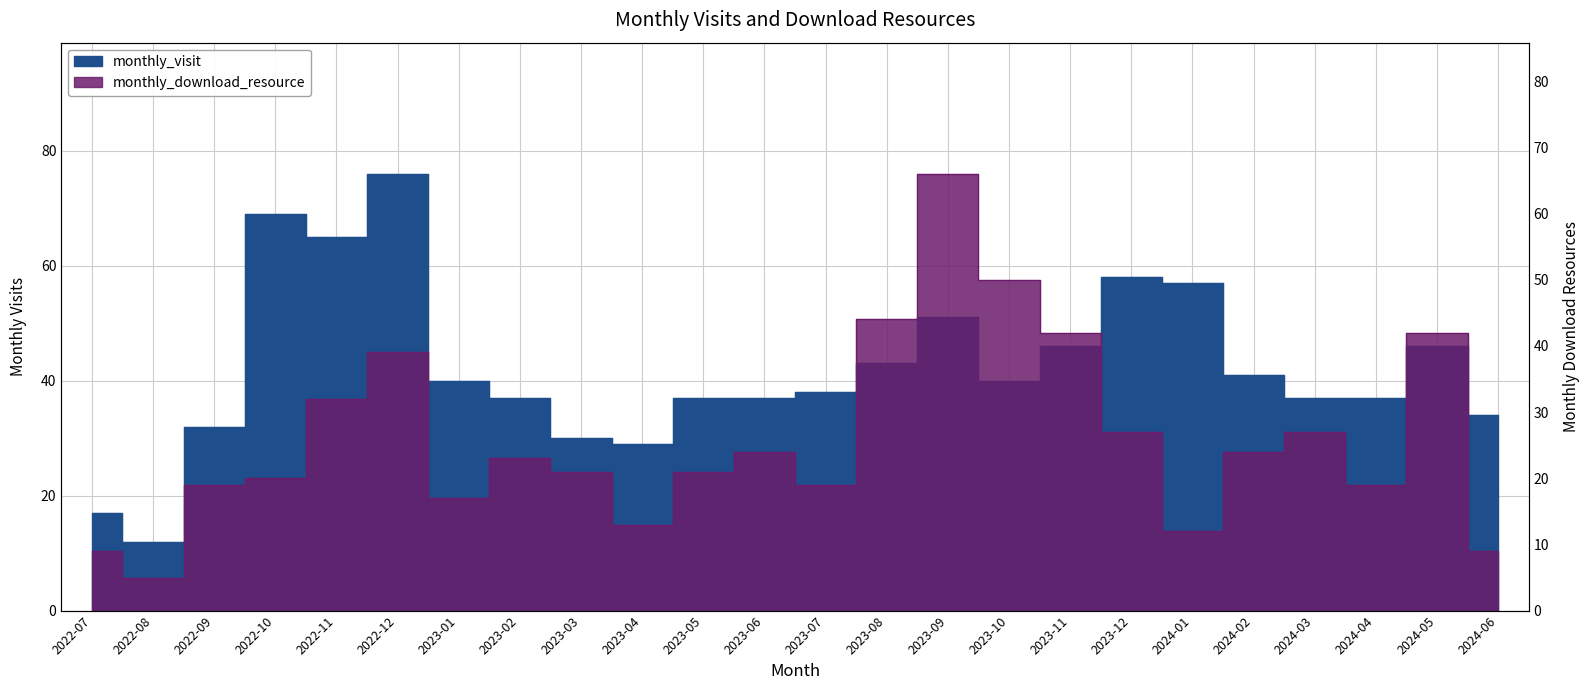

Rank the series by their maximum value, from lowest to highest.

monthly_download_resource, monthly_visit